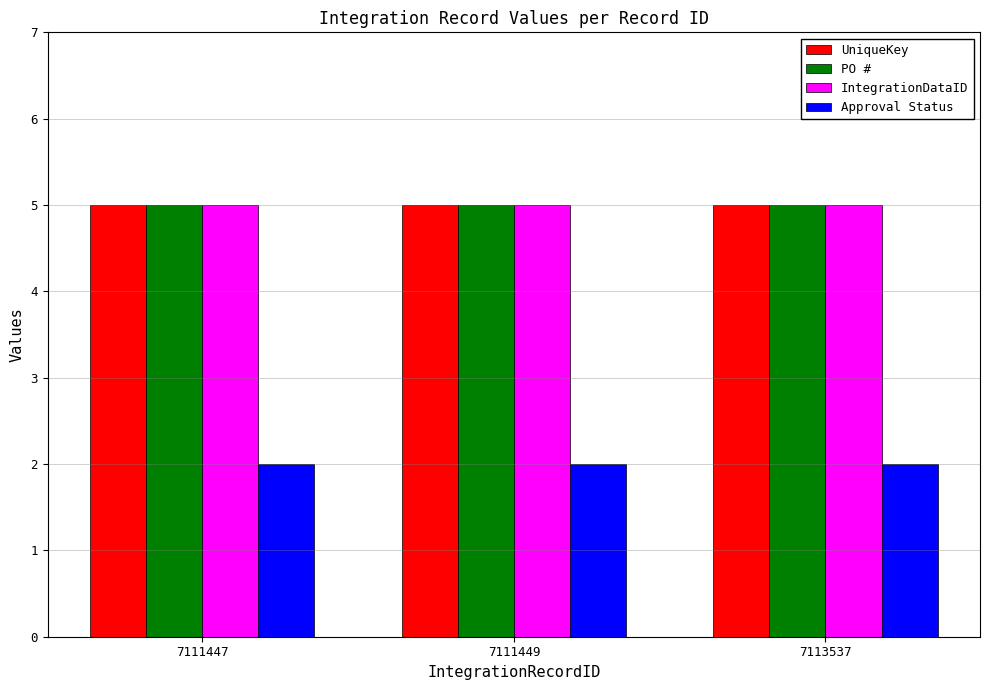

What is the sum of all IntegrationDataID values?

15.0